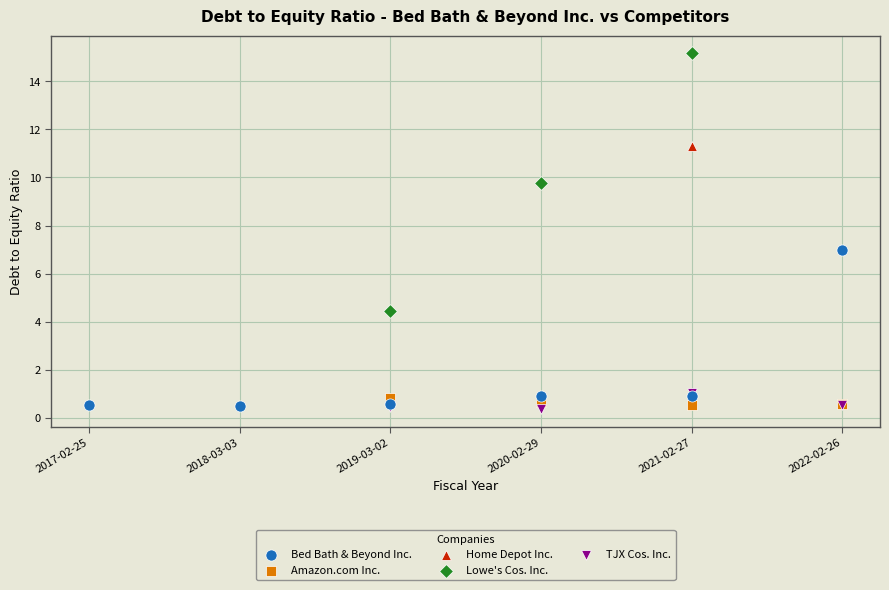

Which series reaches the minimum Y coordinate?

TJX Cos. Inc.